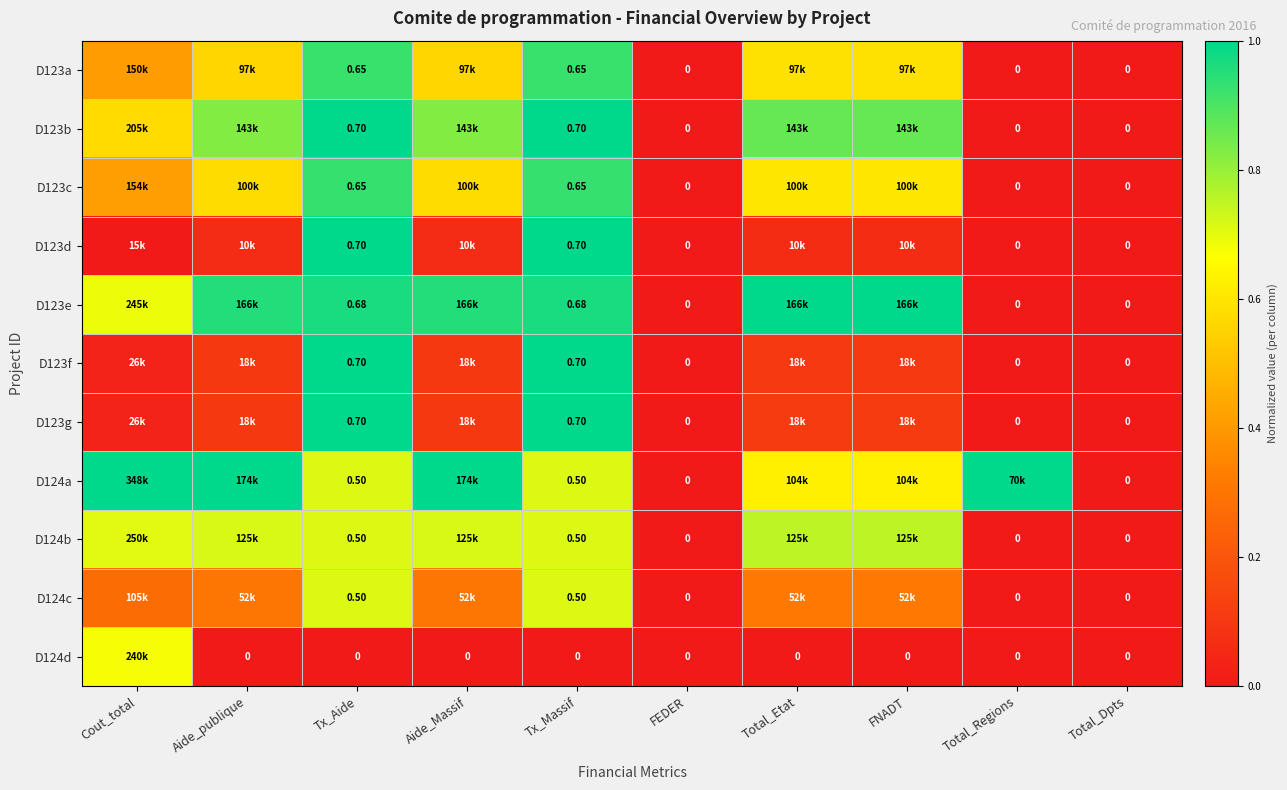

Is the value of D124d at Aide_Massif greater than the value of D123e at Tx_Massif?

No